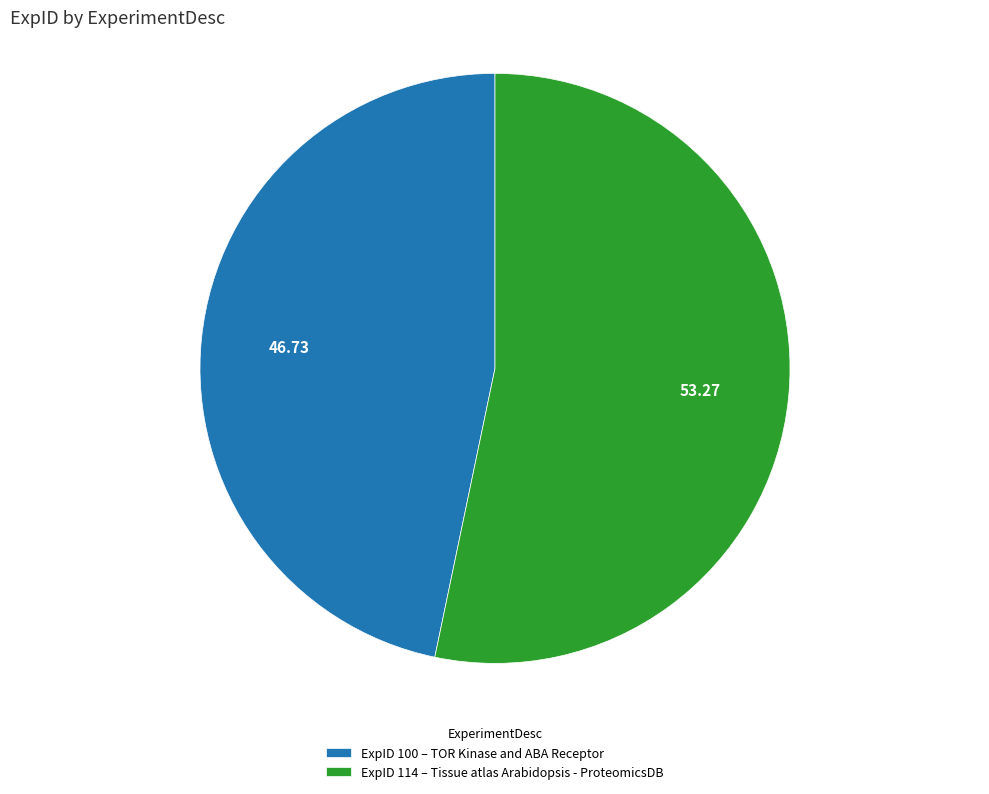

Is there any slice that represents more than half of the pie?

Yes